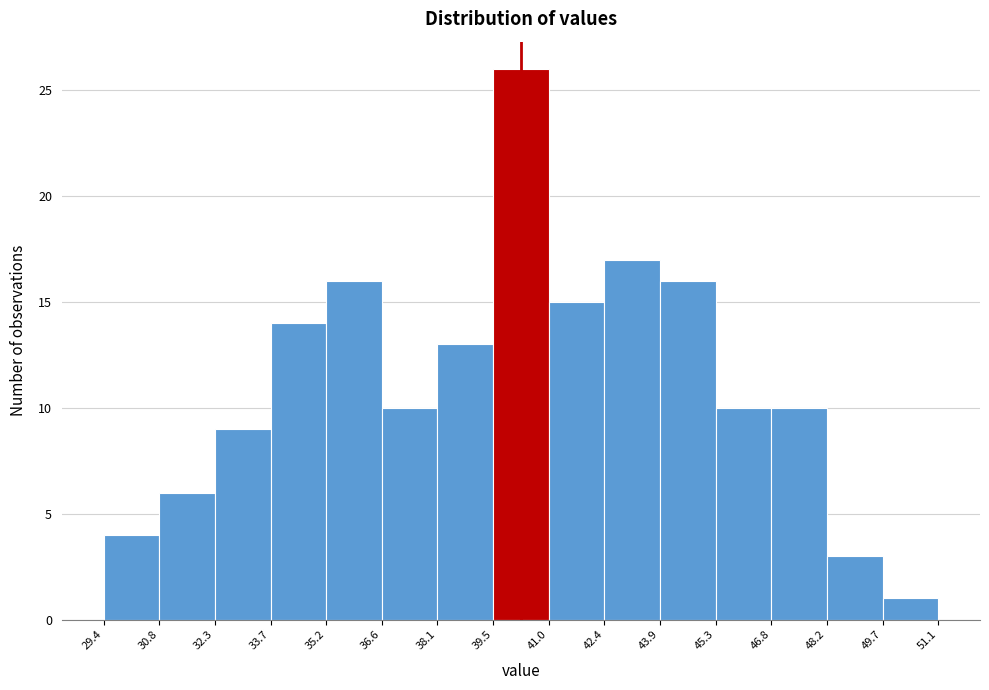

What is the height of the bar covering 36.6 to 38.1 on the x-axis? The values are not printed on the chart, so give them approximately, as read against the axis.

10